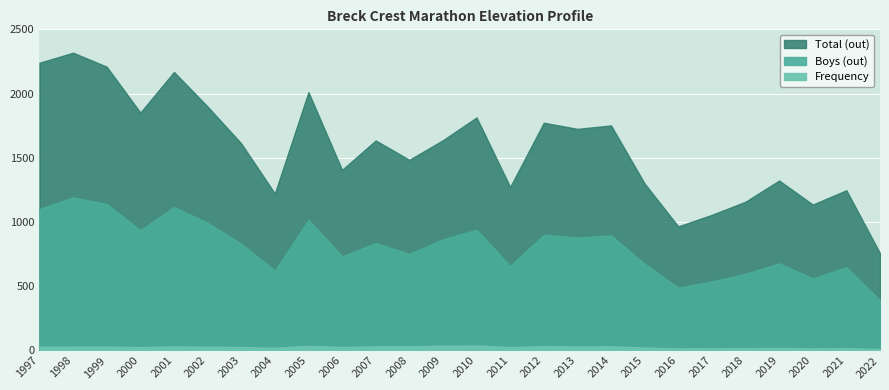

At 2010, list the series in order from largest to smallest.

Total (out), Boys (out), Frequency